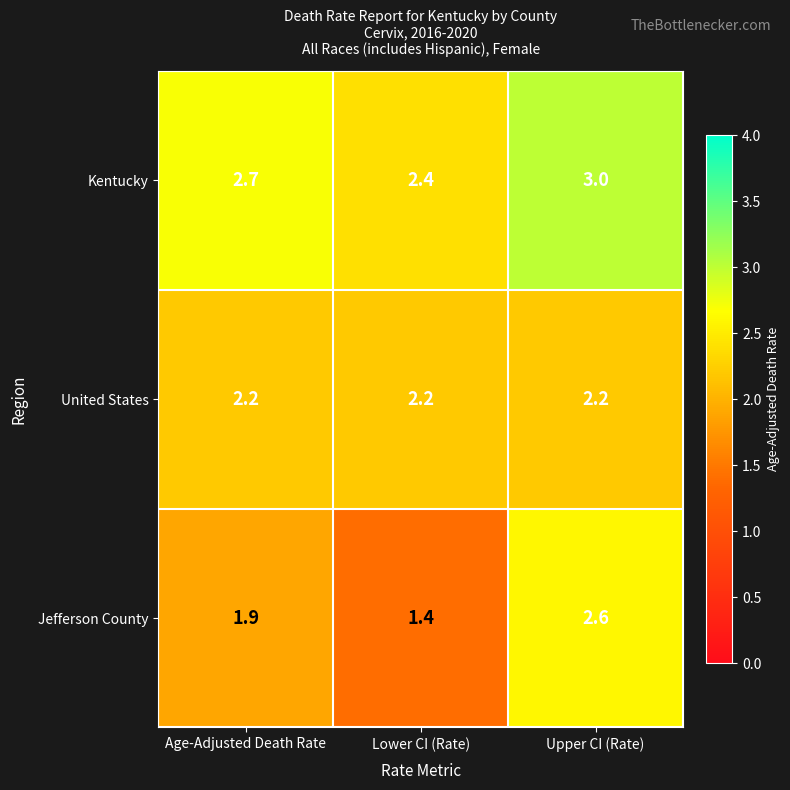

What is the sum of all Jefferson County values?

5.9